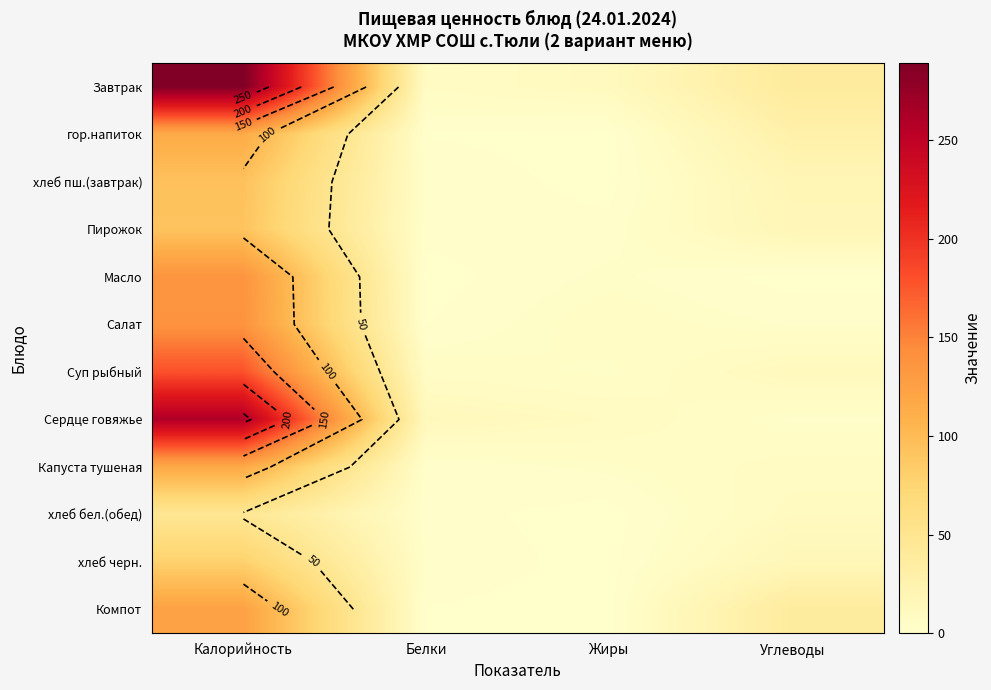

Which series changed the most between Калорийность and Жиры?

Завтрак